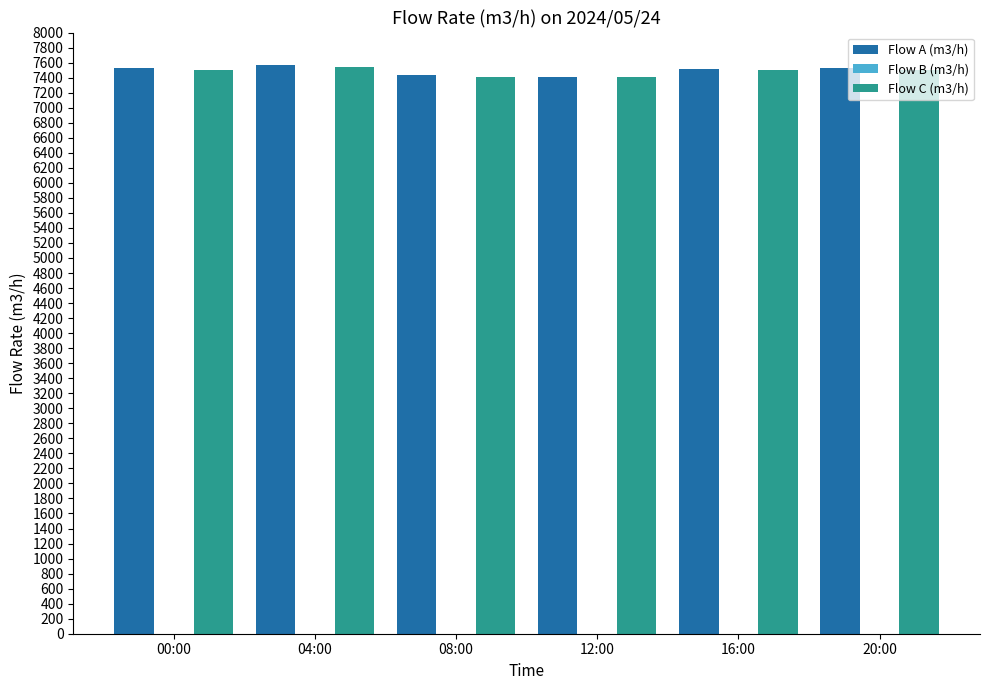

How many groups of bars are there?

6